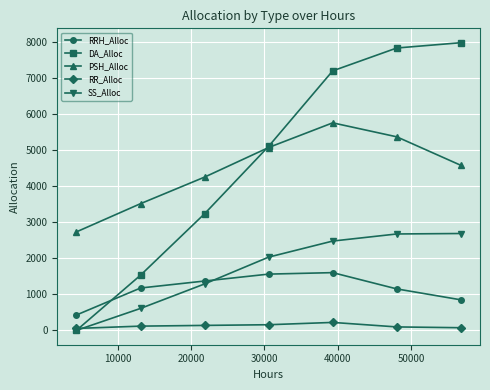

List the series in order of their peak value, highest first.

DA_Alloc, PSH_Alloc, SS_Alloc, RRH_Alloc, RR_Alloc